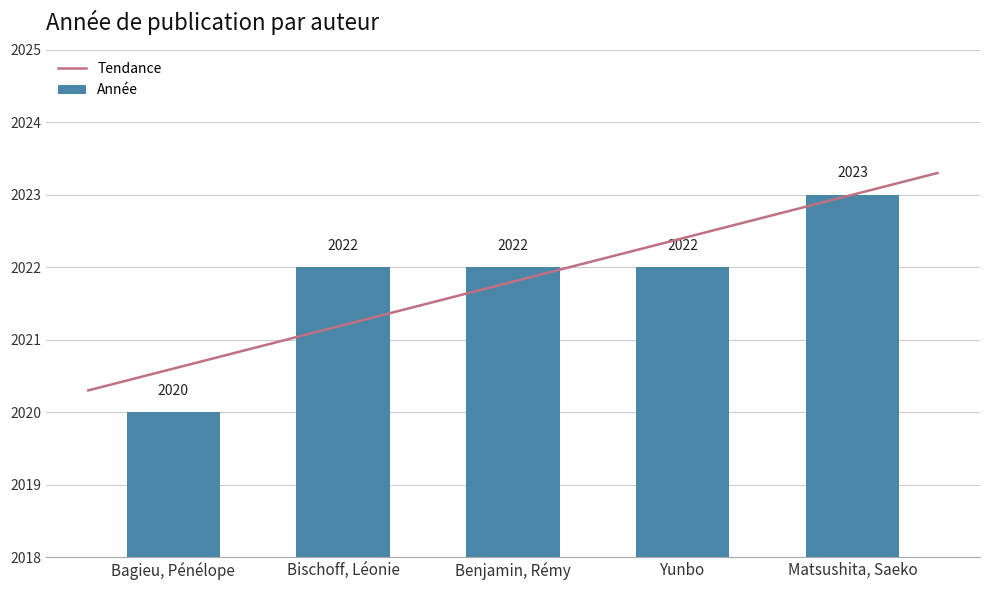

The value at Benjamin, Rémy is 2022. True or false?

True